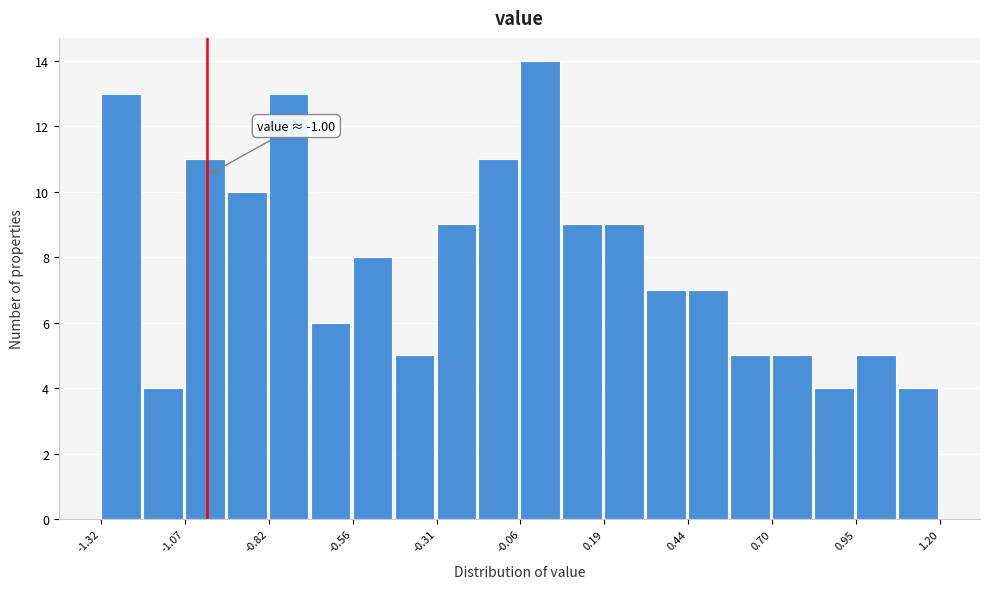

Read against the x-axis, roughly where is the centre of the tallest bar?

0.00